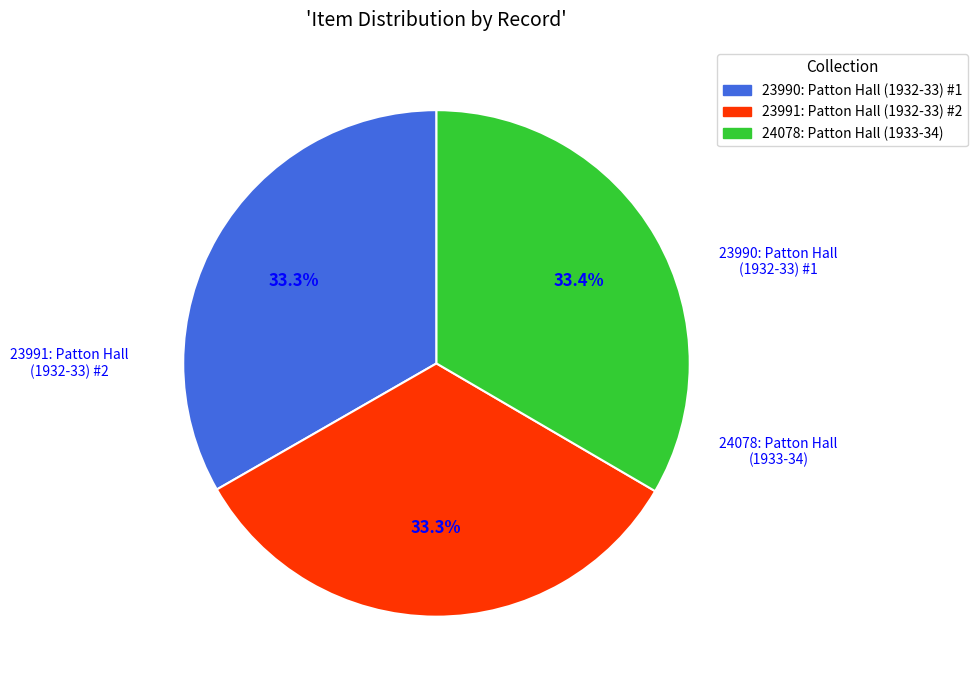

Is there a majority slice in this chart?

No